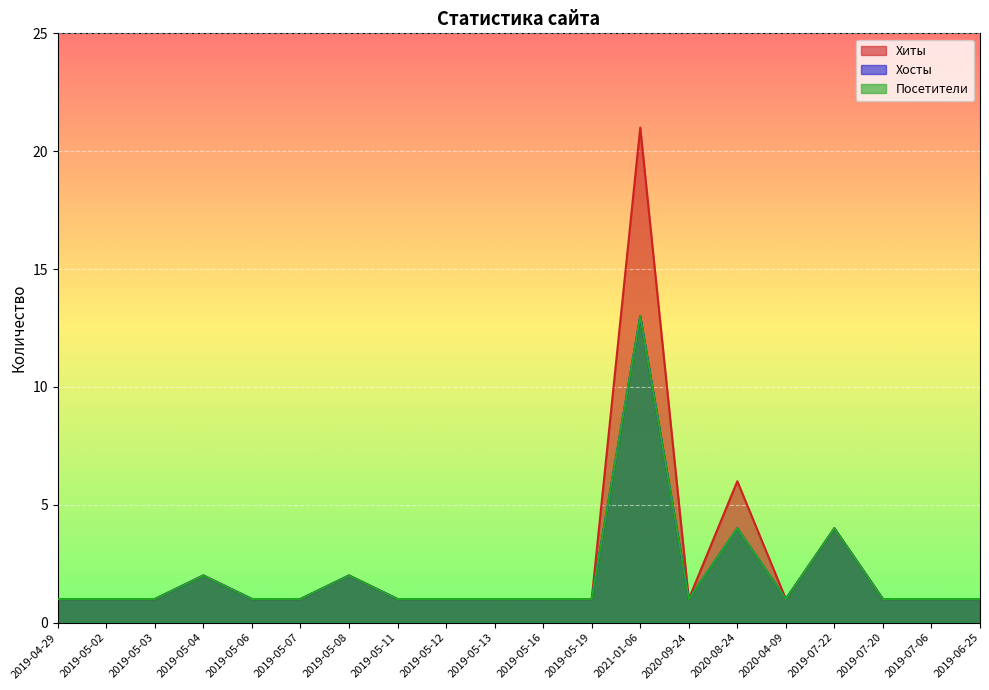

What is the maximum value shown in the chart?

21